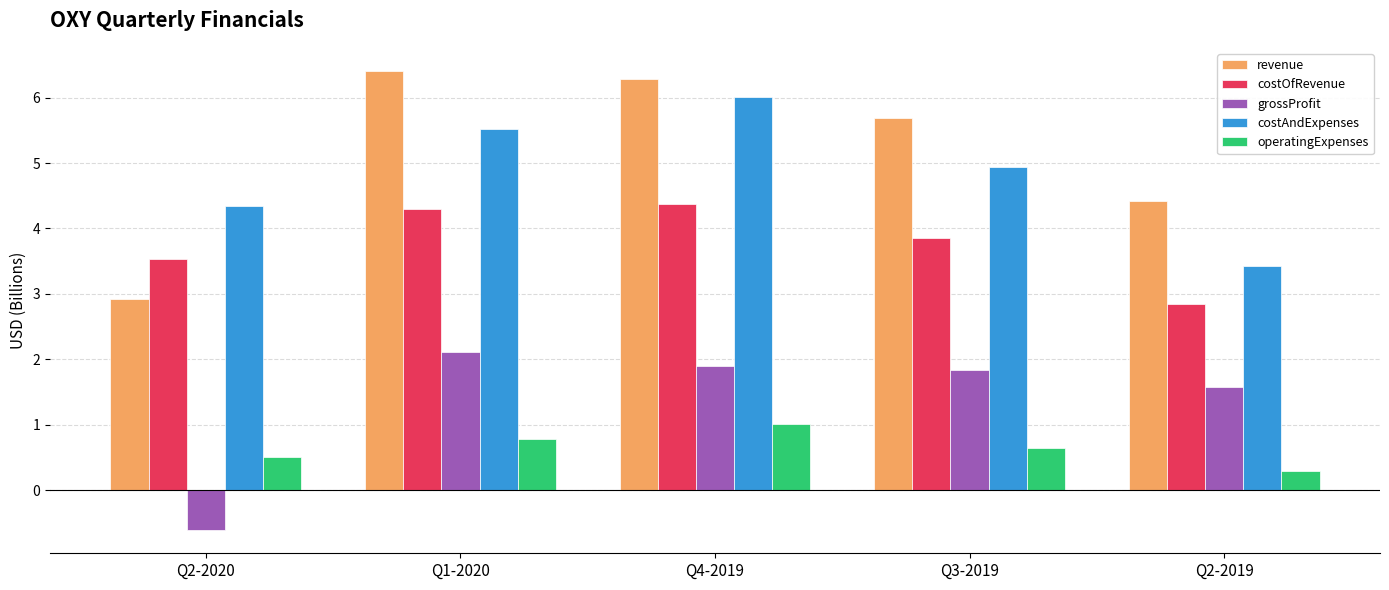

What is the spread (max minus min) of values at Q3-2019?

5.0